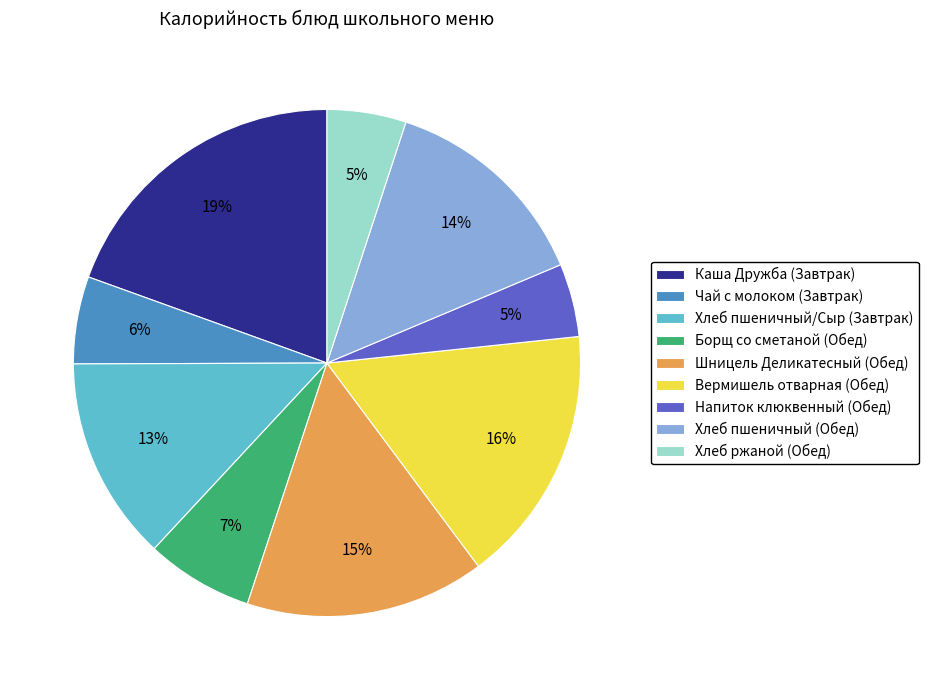

Count the number of slices in the pie.

9